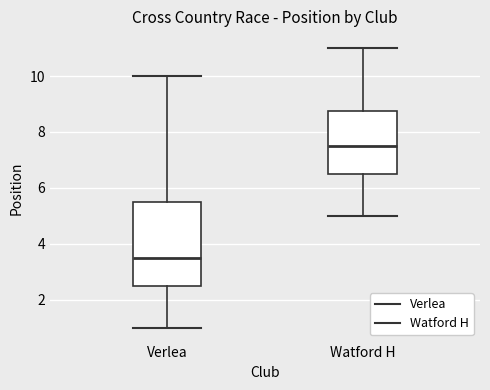

Reading left to right, read every box against the y-axis: the position of its median line, the range the box covers, and the ends of its whiskers. The values are not printed on the chart, so give them approximately, as read against the axis.

Verlea: median 3.6, box 2.6 to 5.6, whiskers 1.0 to 10.0
Watford H: median 7.6, box 6.6 to 8.8, whiskers 5.0 to 11.0